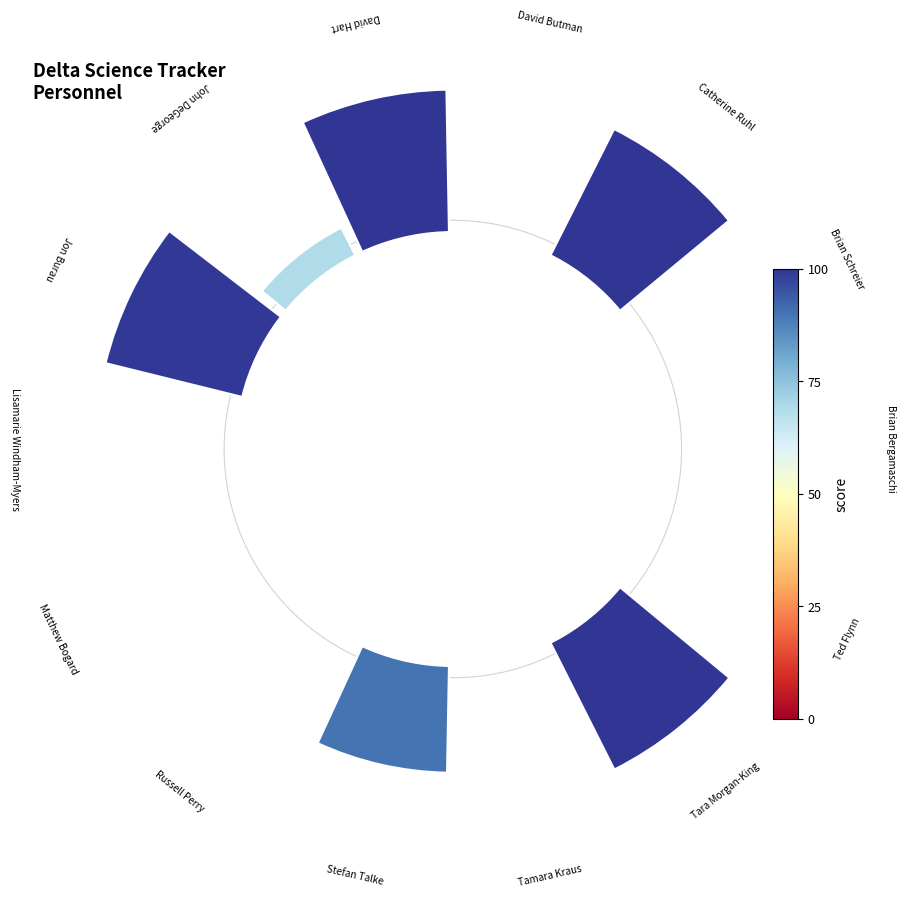

How many slices are in this pie chart?

14